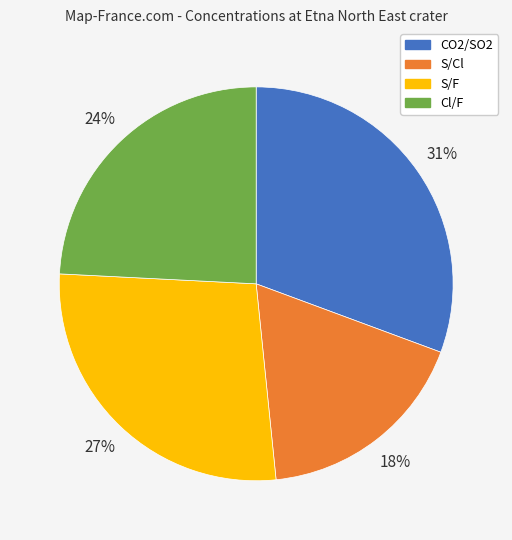

Which slice is the smallest?

S/Cl